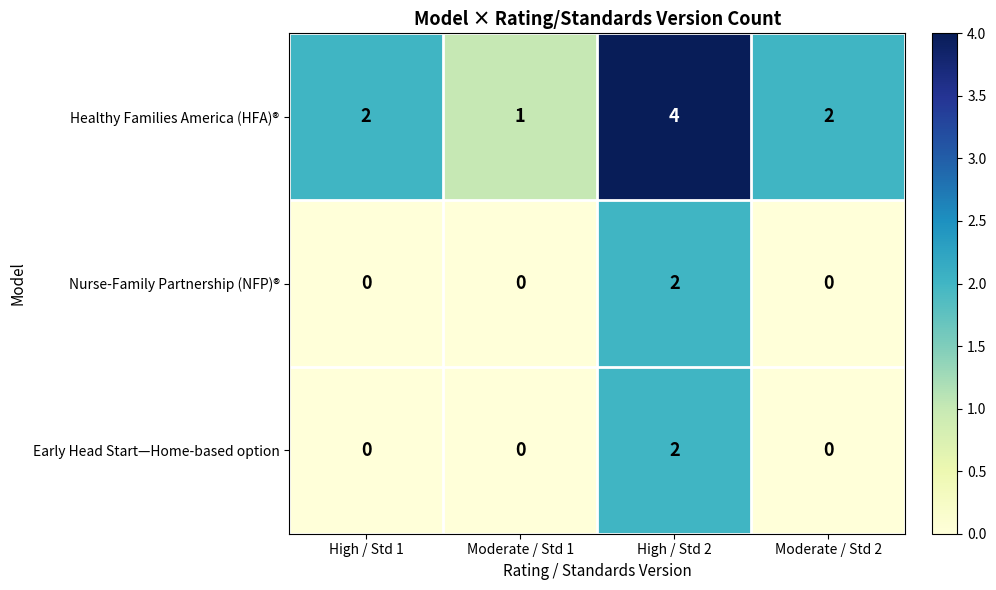

What is the spread (max minus min) of values at Moderate / Std 1?

1